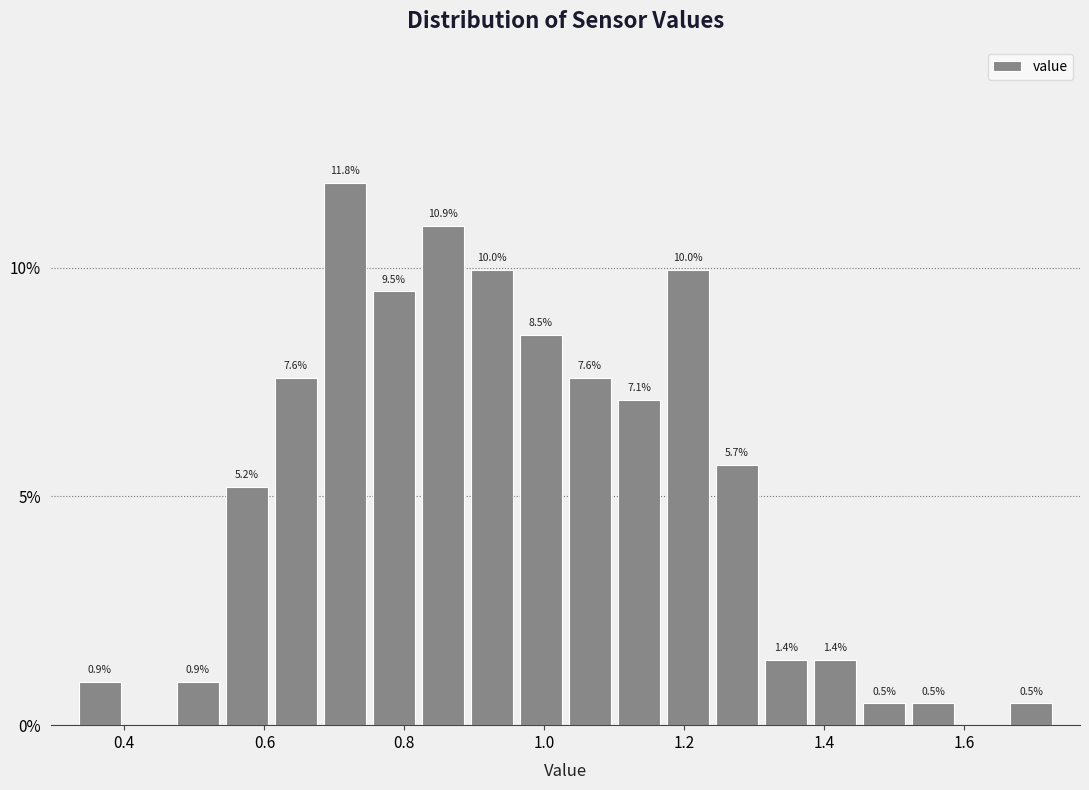

Read against the x-axis, roughly where is the centre of the tallest bar?

0.72